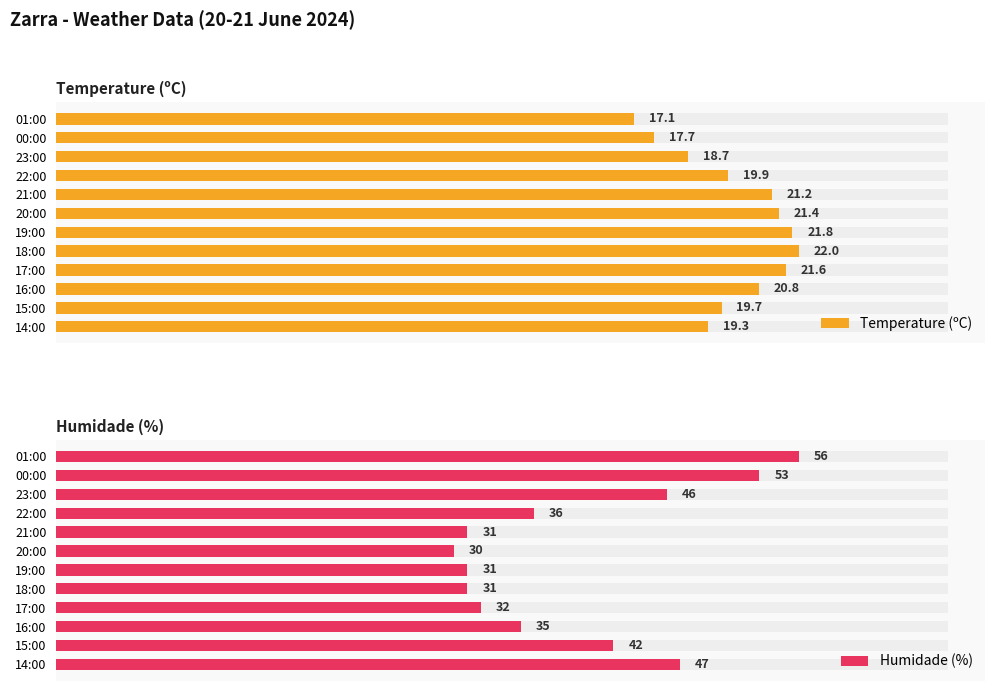

Reading left to right, what are all the values shown in this chart?

Temperature (ºC): 17.1	17.7	18.7	19.9	21.2	21.4	21.8	22.0	21.6	20.8	19.7	19.3
Humidade (%): 56.0	53.0	46.0	36.0	31.0	30.0	31.0	31.0	32.0	35.0	42.0	47.0